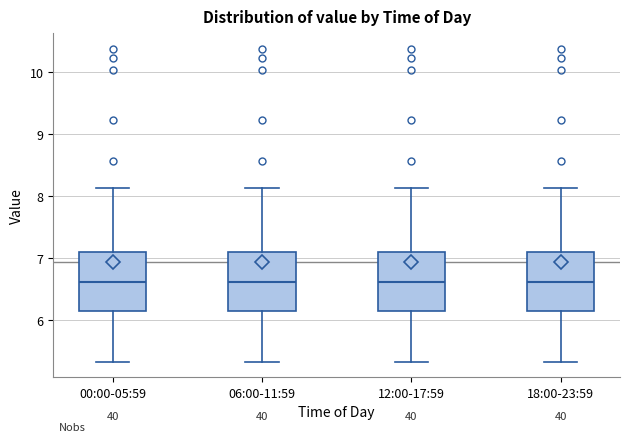

Reading left to right, read every box against the y-axis: the position of its median line, the range the box covers, and the ends of its whiskers. The values are not printed on the chart, so give them approximately, as read against the axis.

00:00-05:59: median 6.6, box 6.2 to 7.1, whiskers 5.3 to 8.1
06:00-11:59: median 6.6, box 6.2 to 7.1, whiskers 5.3 to 8.1
12:00-17:59: median 6.6, box 6.2 to 7.1, whiskers 5.3 to 8.1
18:00-23:59: median 6.6, box 6.2 to 7.1, whiskers 5.3 to 8.1